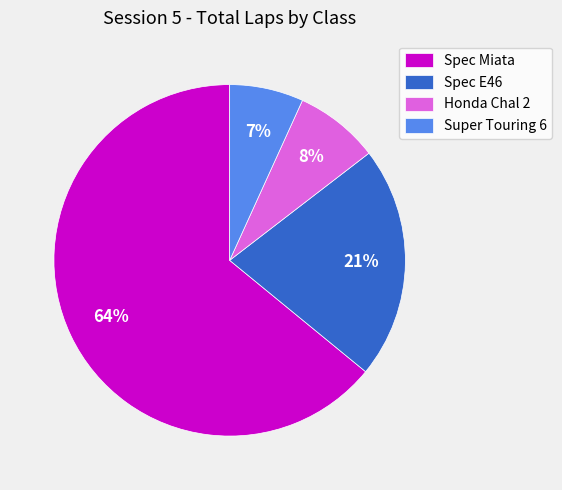

How many segments does this pie chart have?

4